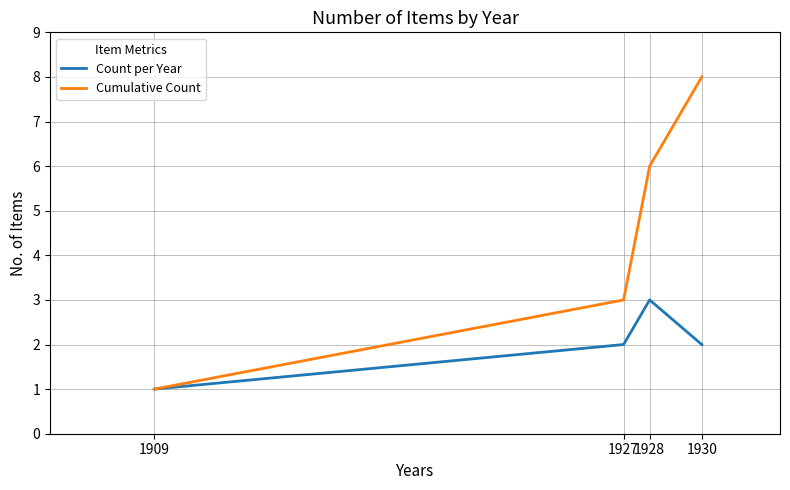

Where is Cumulative Count nearest to the value 4?

1927